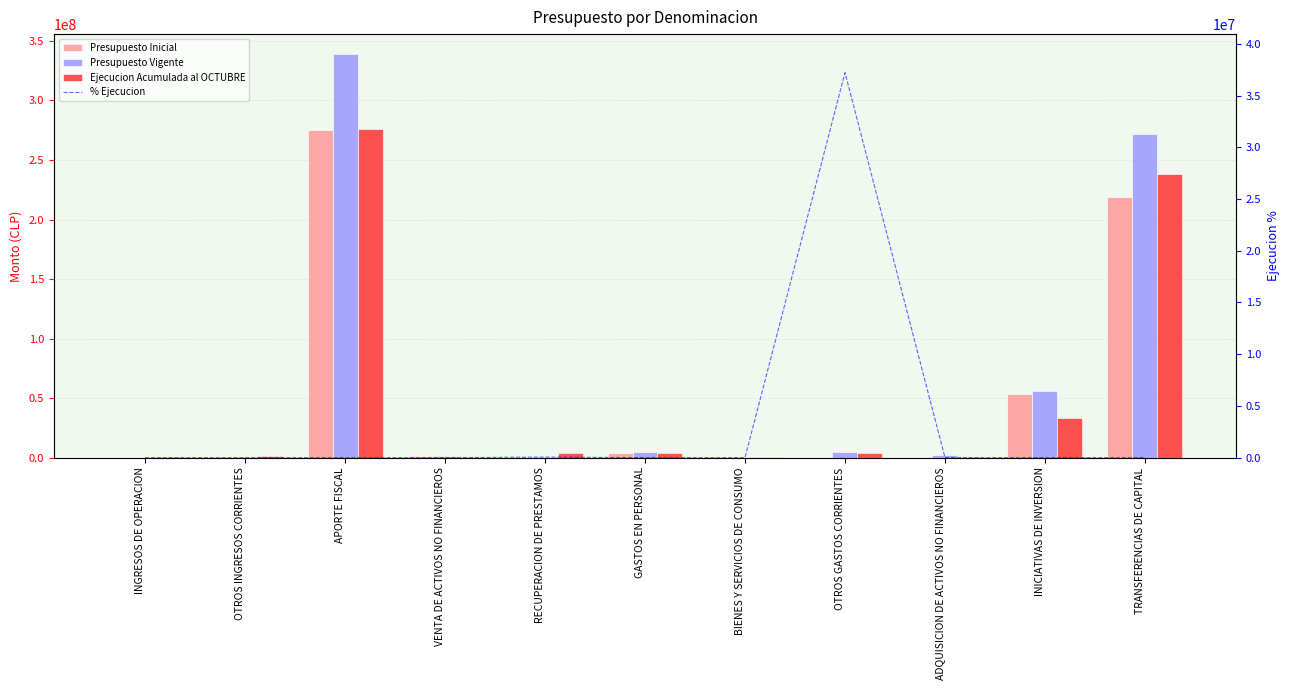

How many groups of bars are there?

11